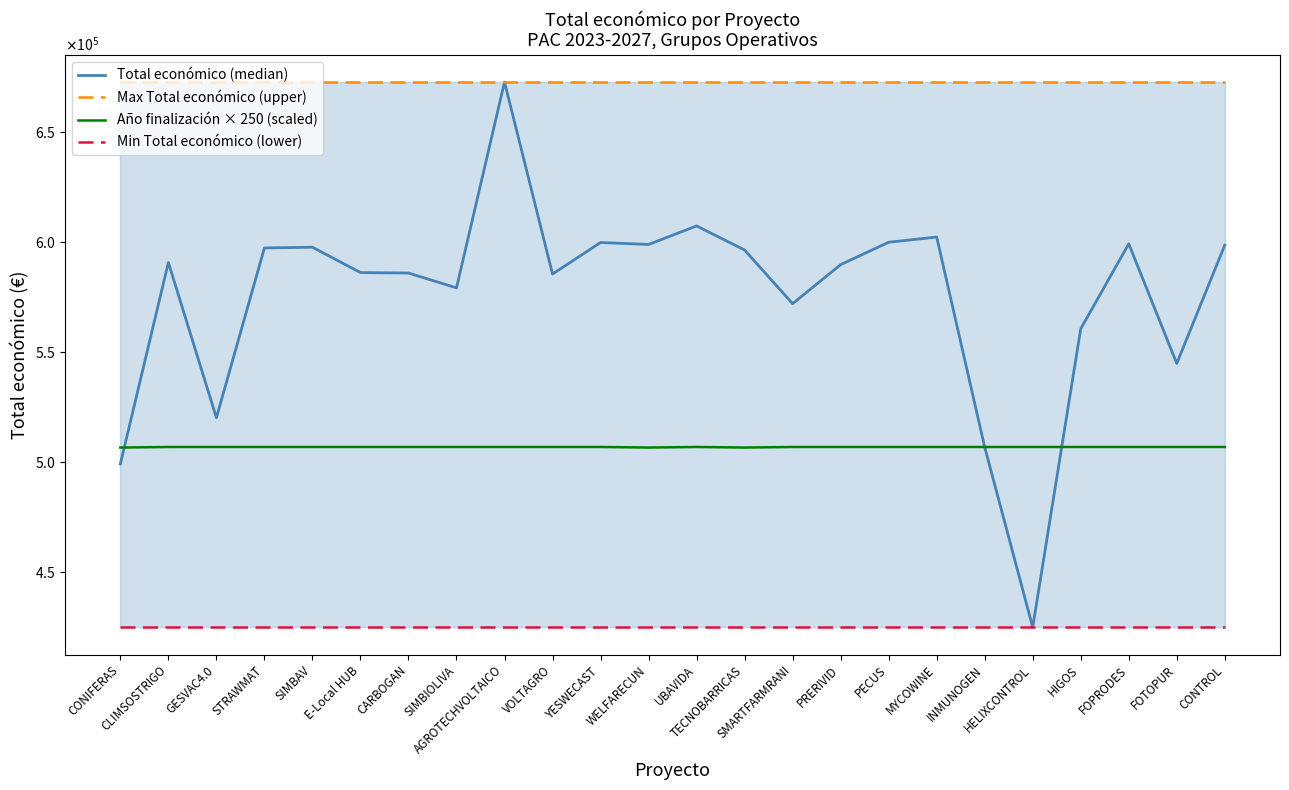

Rank the series by their average value, from lowest to highest.

Min Total económico (lower), Año finalización × 250 (scaled), Total económico (median), Max Total económico (upper)